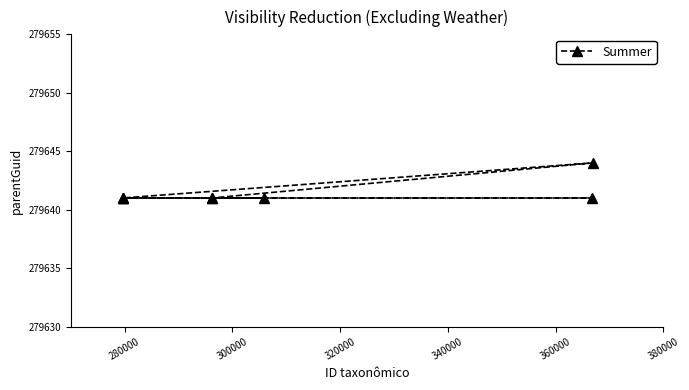

What is the value of the 3rd point from the left?

279641